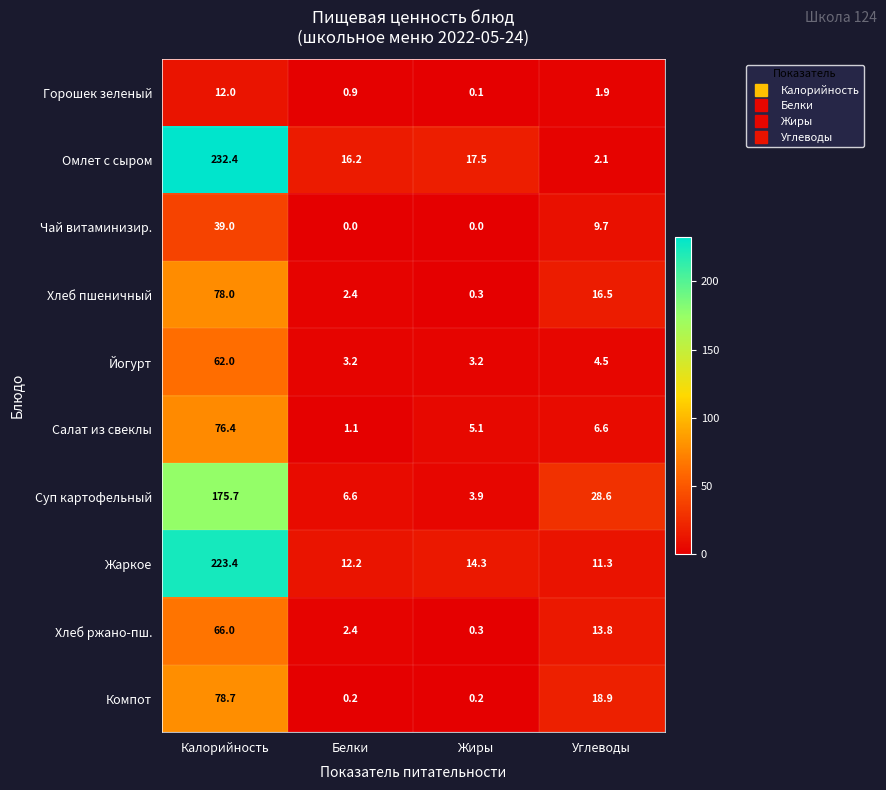

At which label is Компот closest to 39?

Углеводы